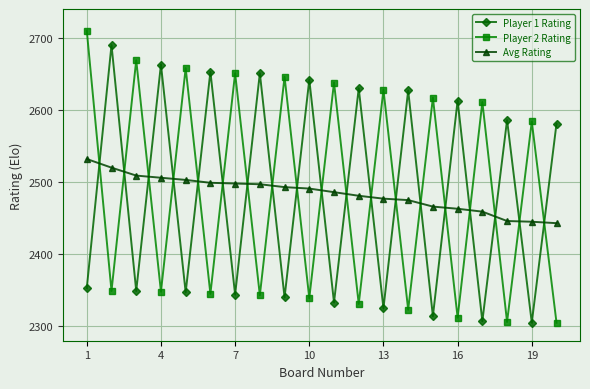

What is the difference between the second highest and second lowest values in the Player 1 Rating series?

356